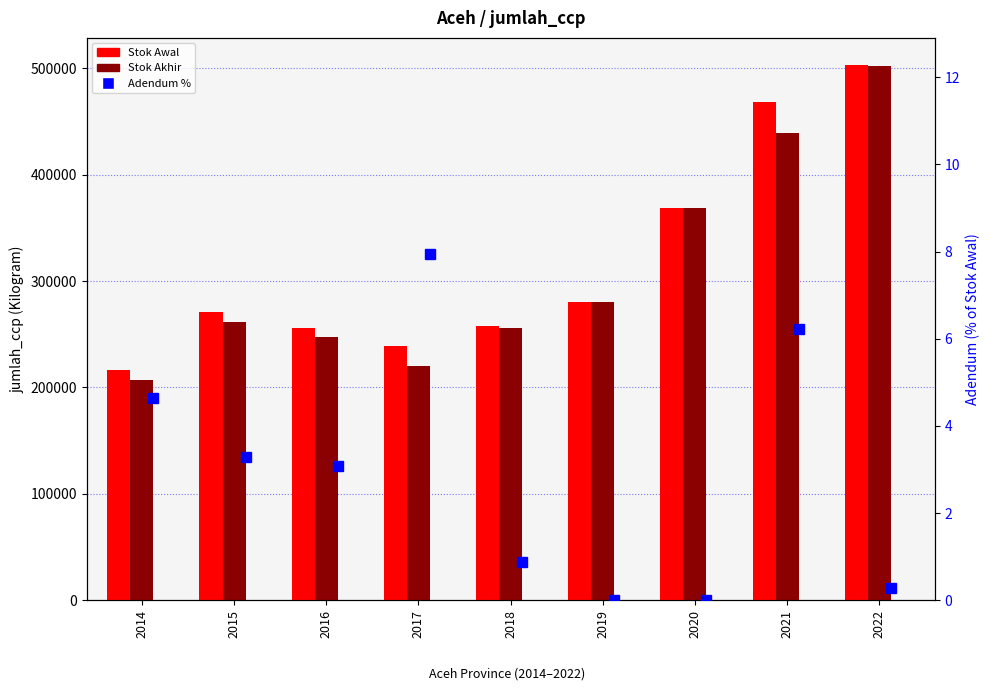

Which series has the largest total across all categories?

Stok Awal